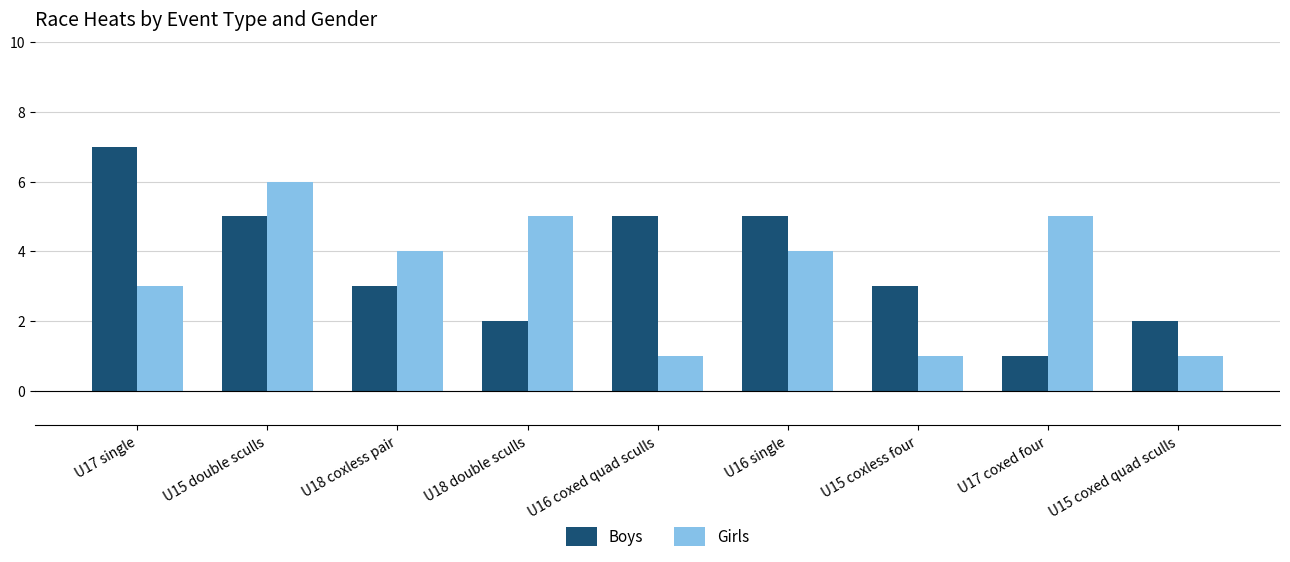

Rank the series by their maximum value, from lowest to highest.

Girls, Boys